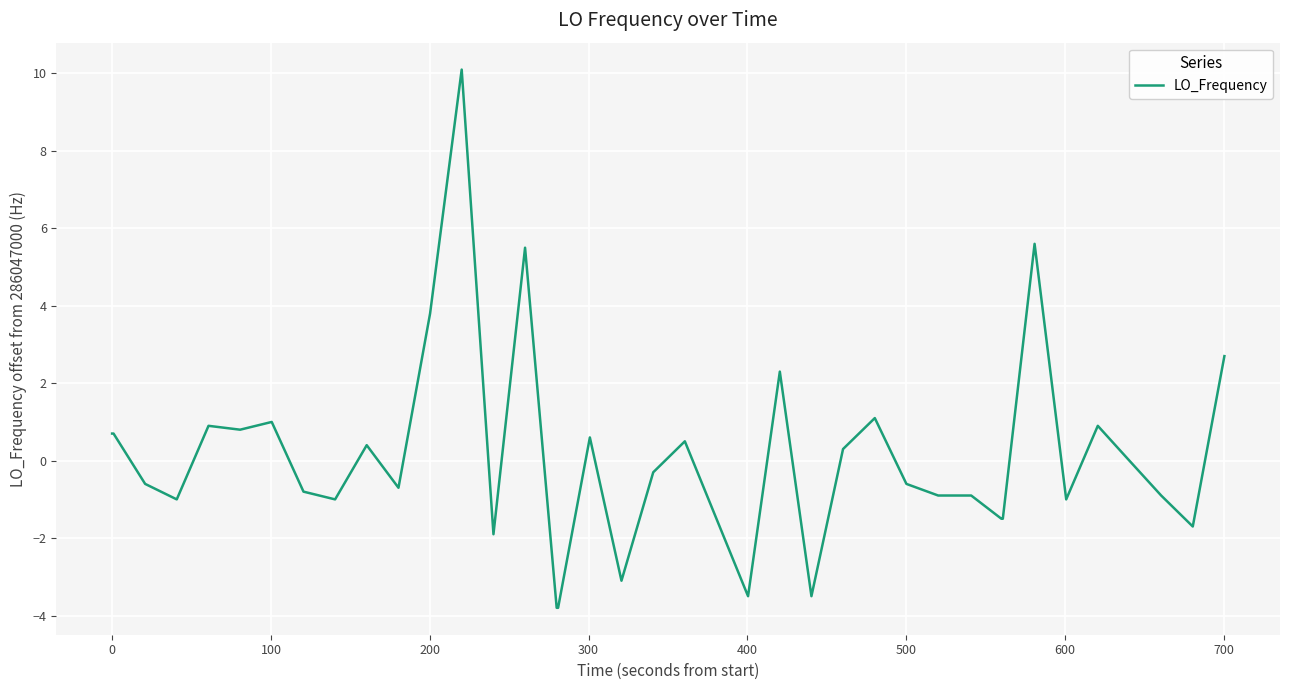

What is the maximum value shown in the chart?

10.1